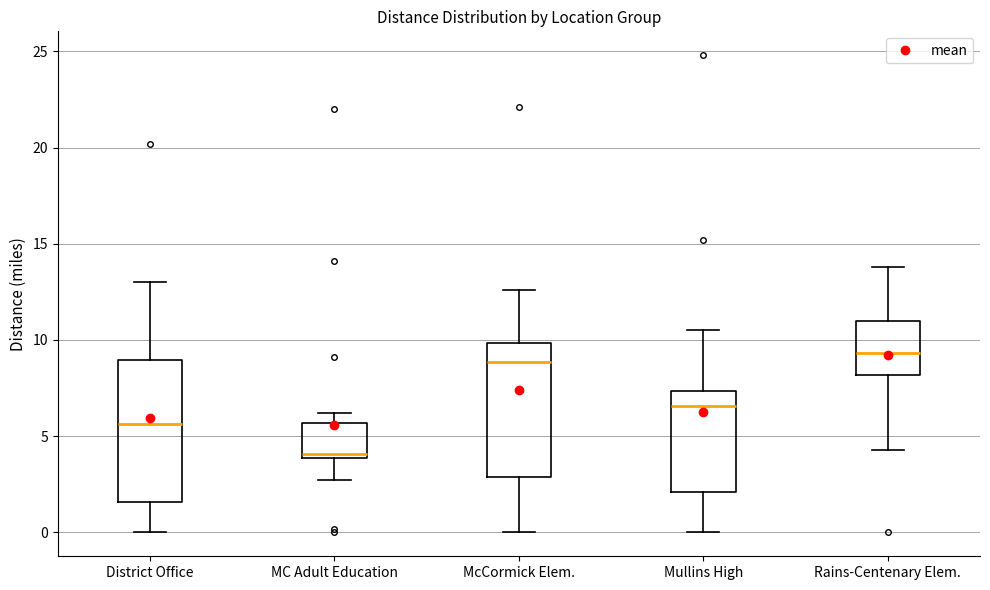

Which box's median line is the lowest?

MC Adult Education